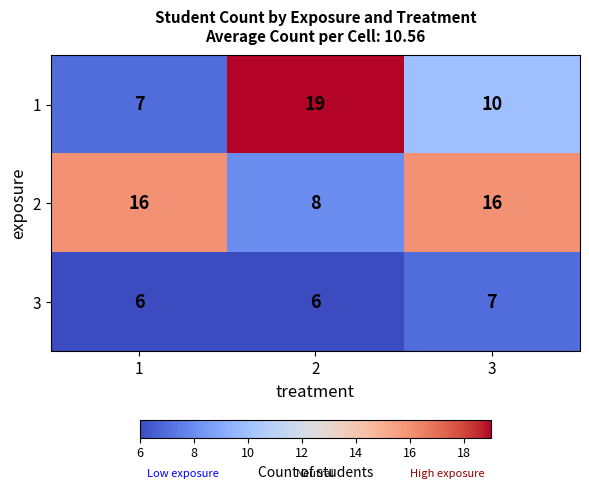

What value does the 1 series have at 3, to the nearest 5?

10